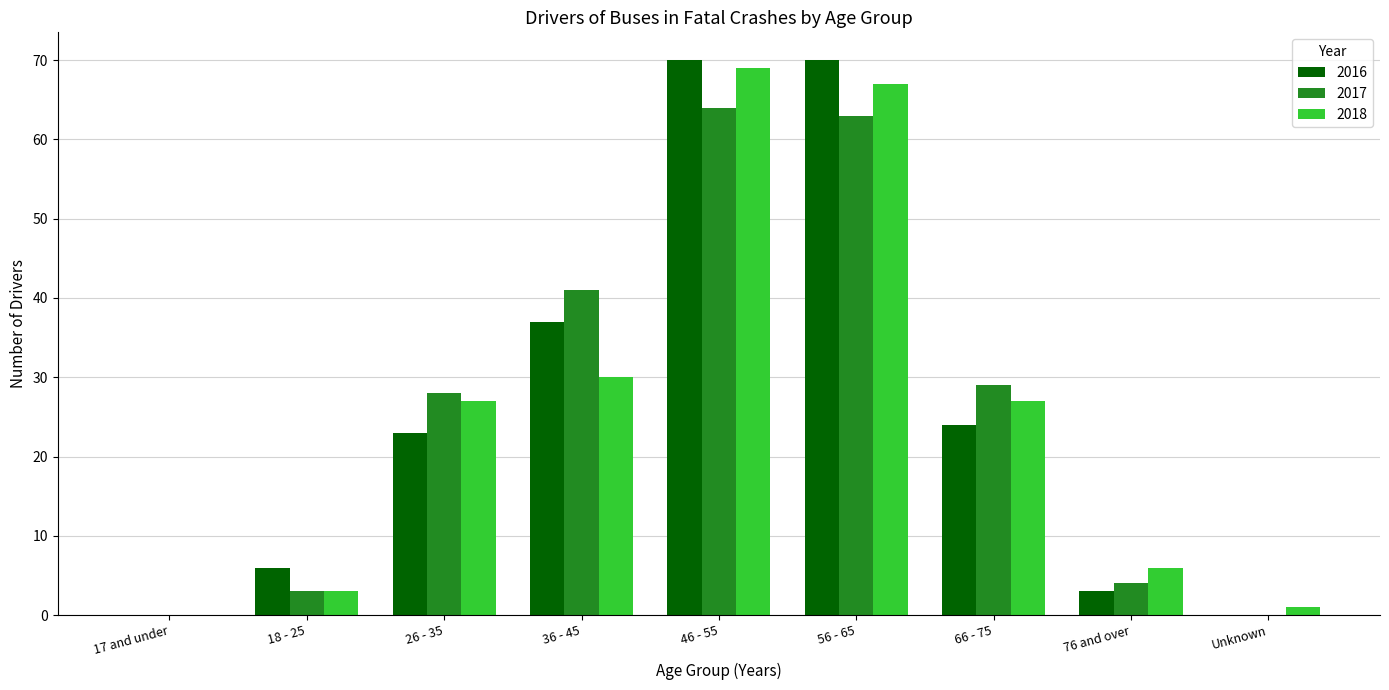

Is the value of 2016 at 26 - 35 greater than the value of 2018 at 76 and over?

Yes